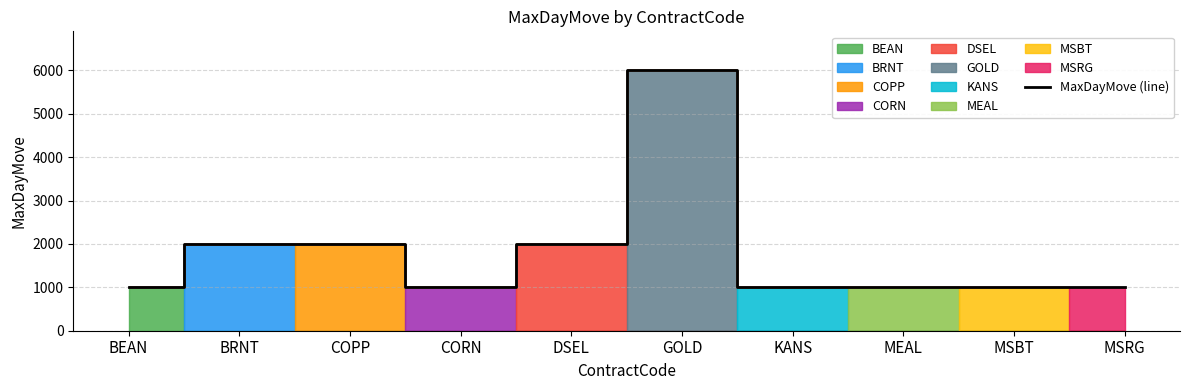

Between COPP and BRNT, which is larger?

COPP